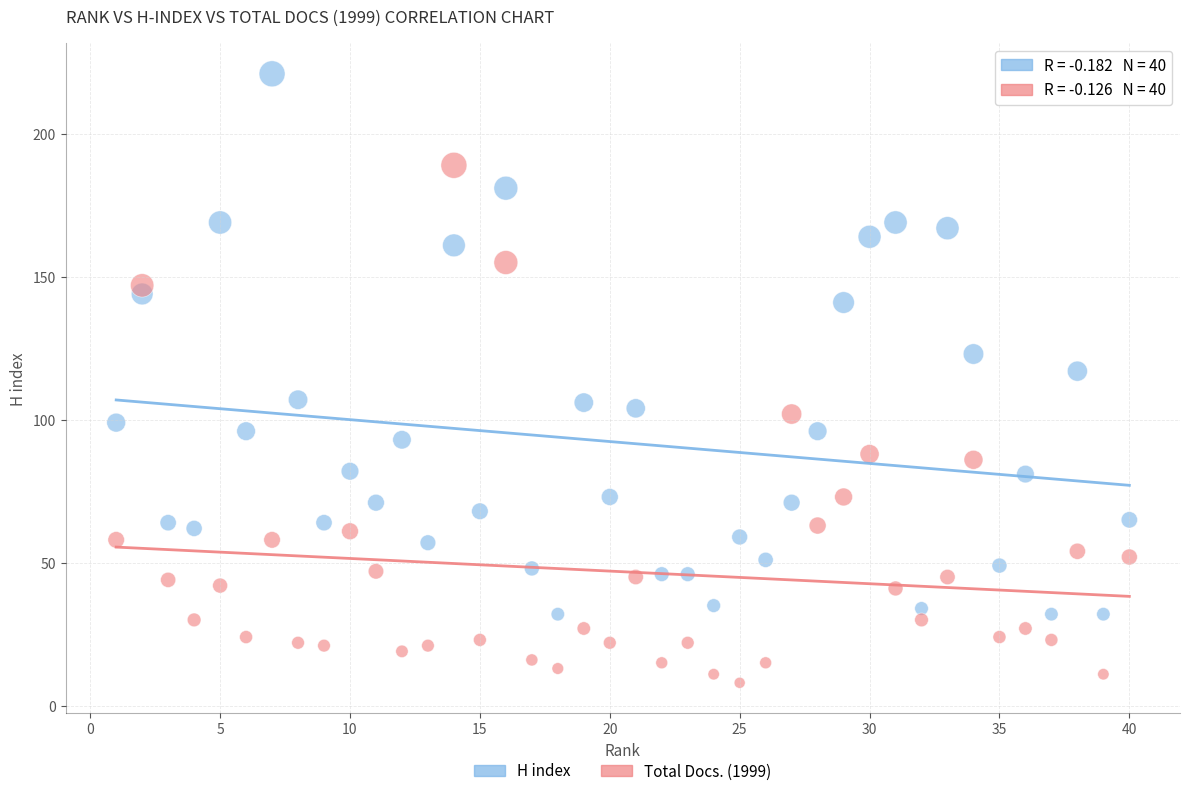

Across all data points, what is the range of X values (max minus min)?

39